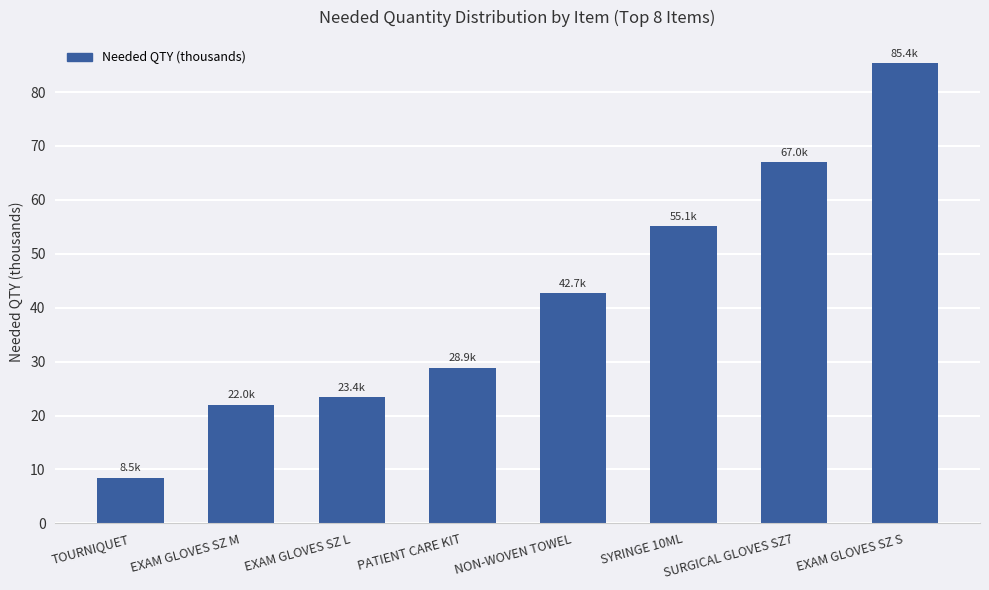

Which label corresponds to the smallest value in the chart?

TOURNIQUET